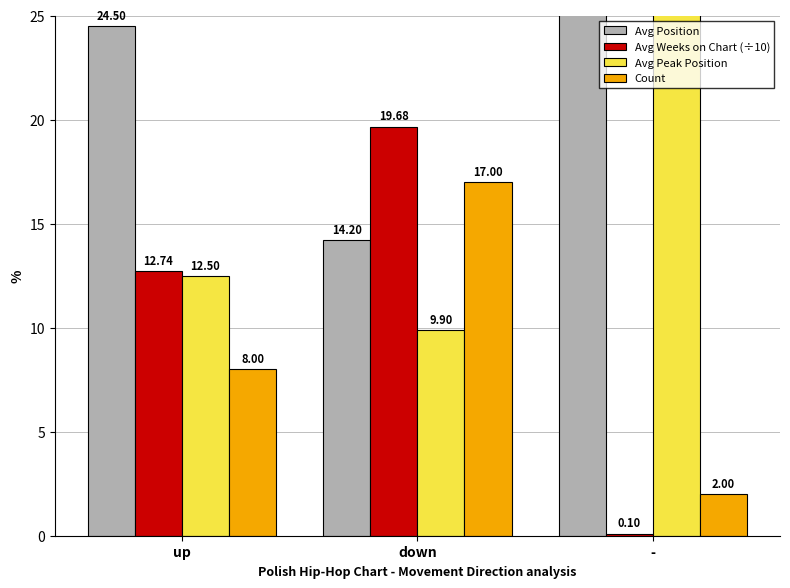

What is the approximate value of Avg Peak Position at up?

12.5